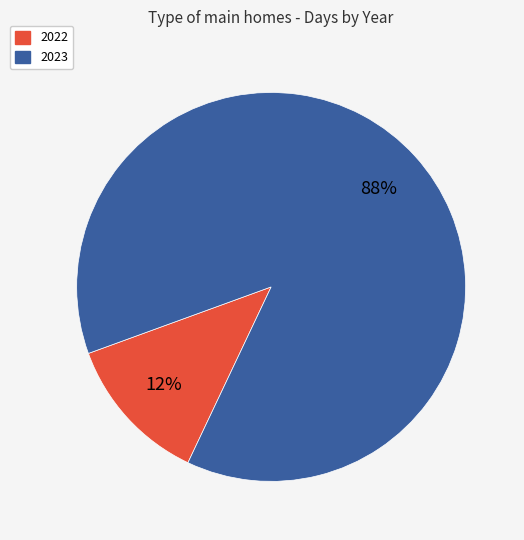

Which slice is the smallest?

2022